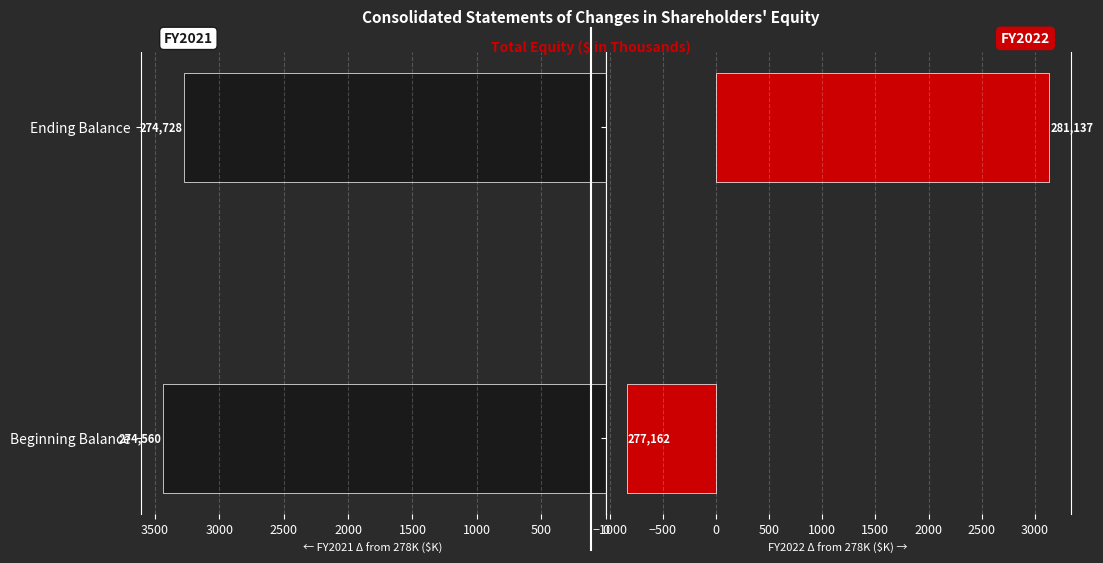

What is the sum of the FY2021 values at Beginning Balance and Ending Balance?

6712